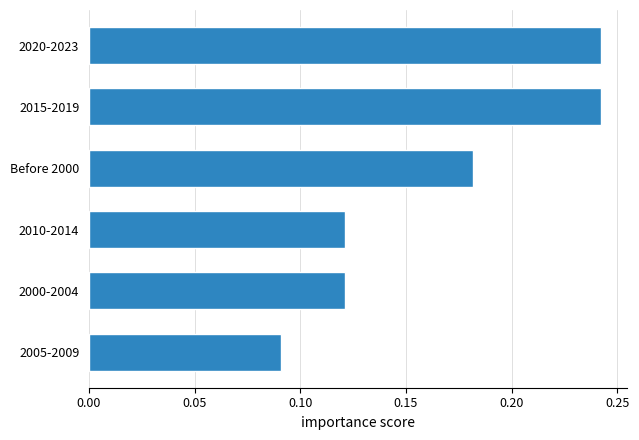

How many bars are there in total?

6